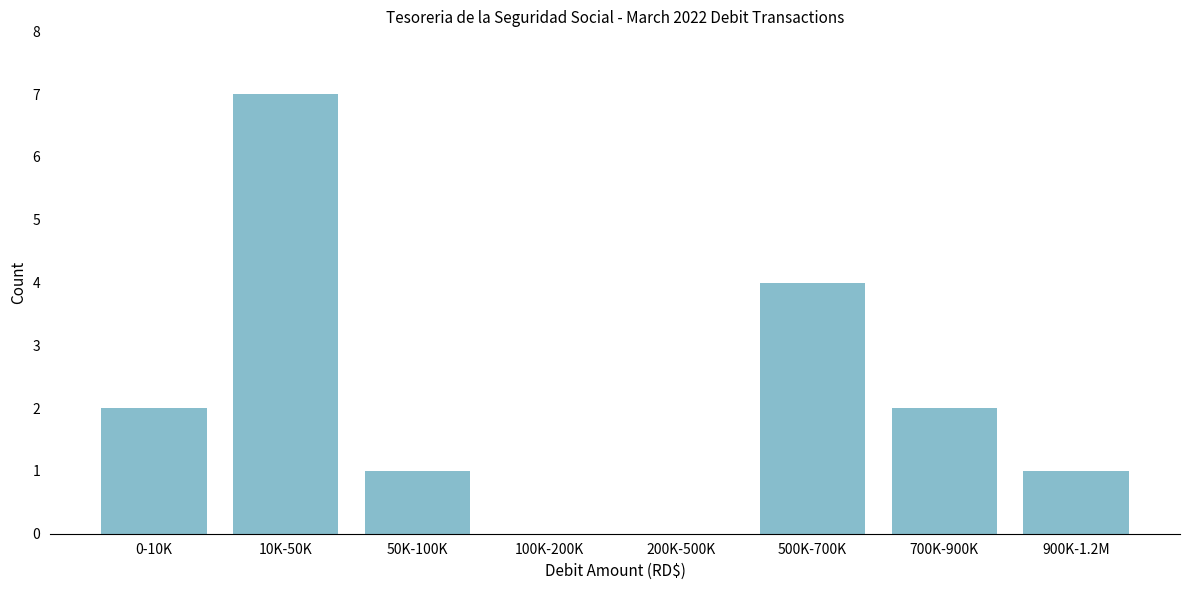

Reading left to right, extract all data points from this chart.

0-10K=2	10K-50K=7	50K-100K=1	100K-200K=0	200K-500K=0	500K-700K=4	700K-900K=2	900K-1.2M=1